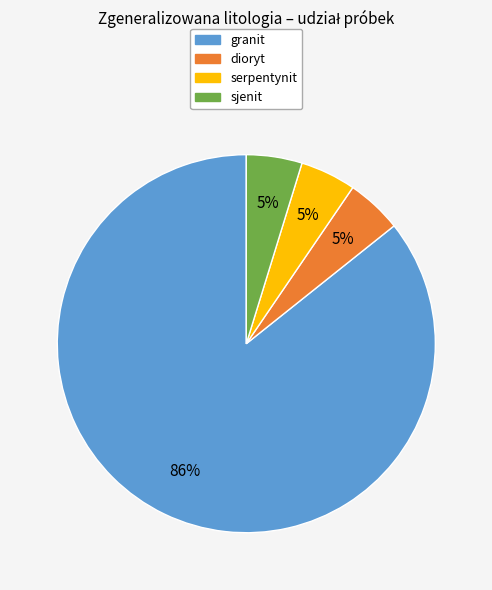

What is the largest slice in the pie chart?

granit